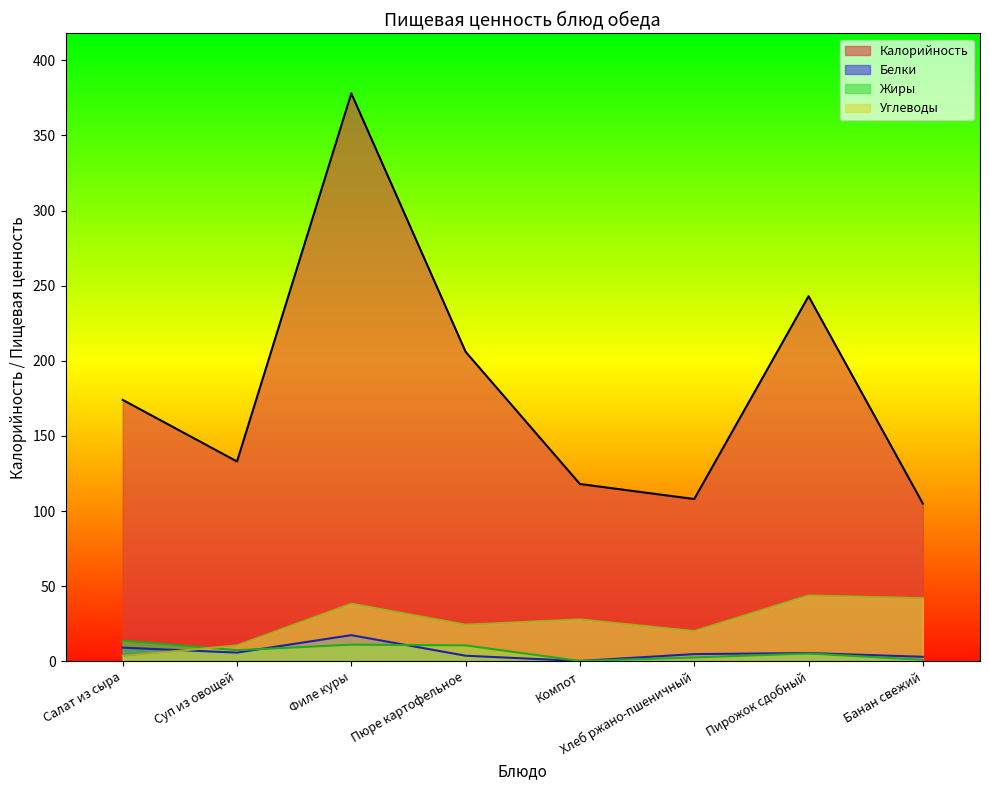

List the labels in order of value, smallest first.

Банан свежий, Хлеб ржано-пшеничный, Компот, Суп из овощей, Салат из сыра, Пюре картофельное, Пирожок сдобный, Филе куры